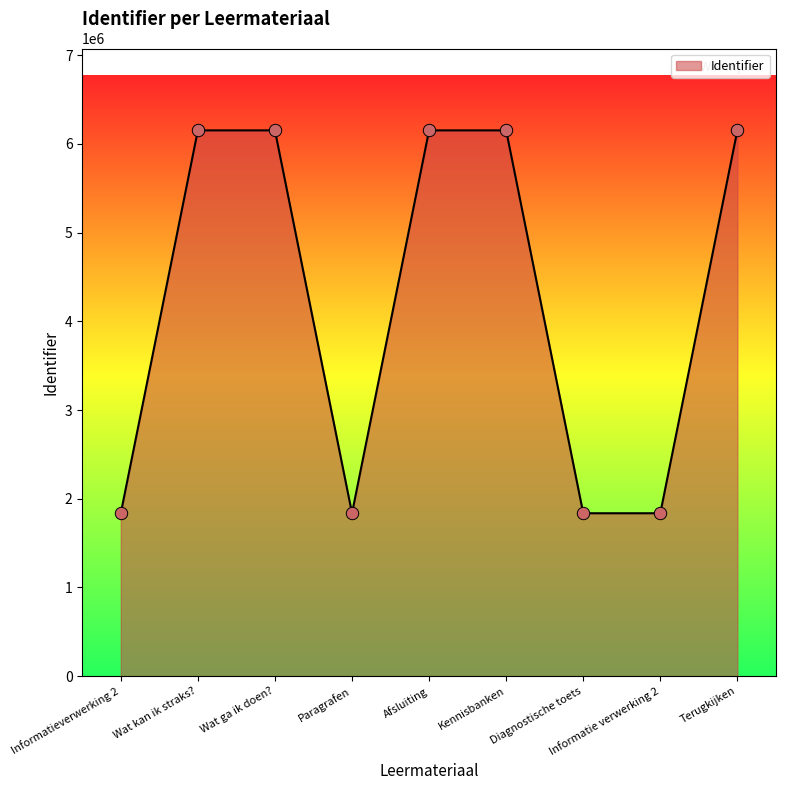

Approximately how many times larger is the value at Wat ga ik doen? compared to Diagnostische toets?

3.3